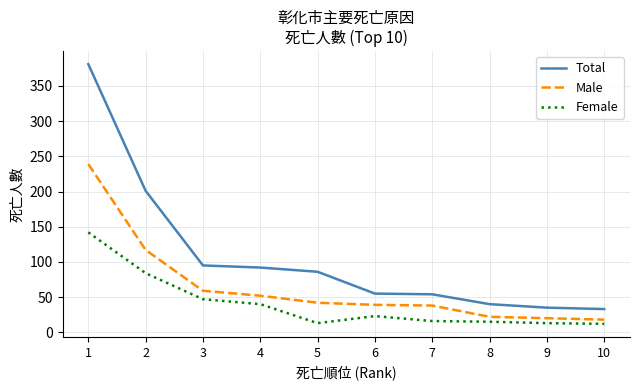

True or false: Female and Total intersect in this chart.

False